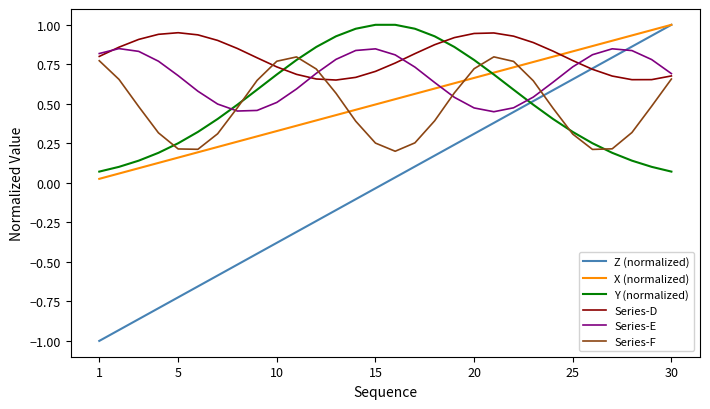

True or false: X (normalized) and Series-E cross at least once.

True